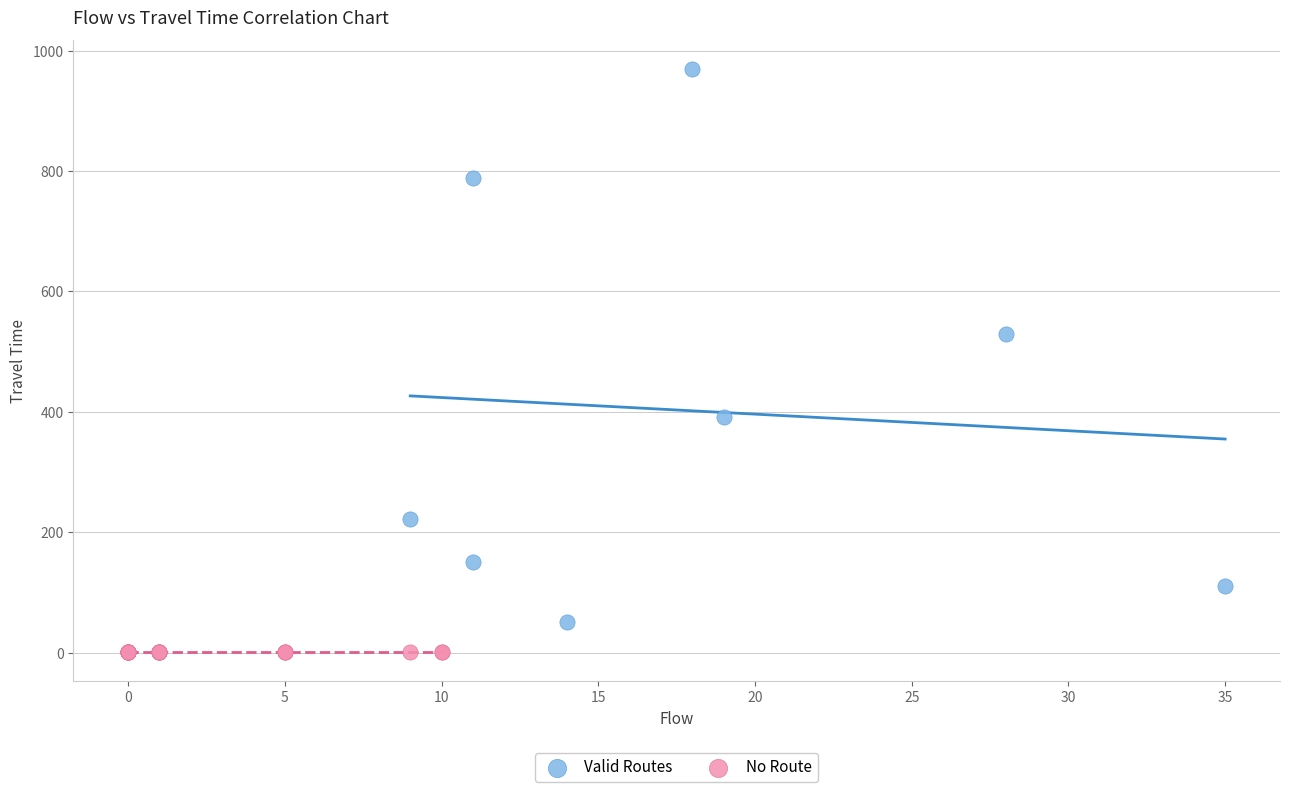

What are all the series names shown in the legend?

Valid Routes, No Route